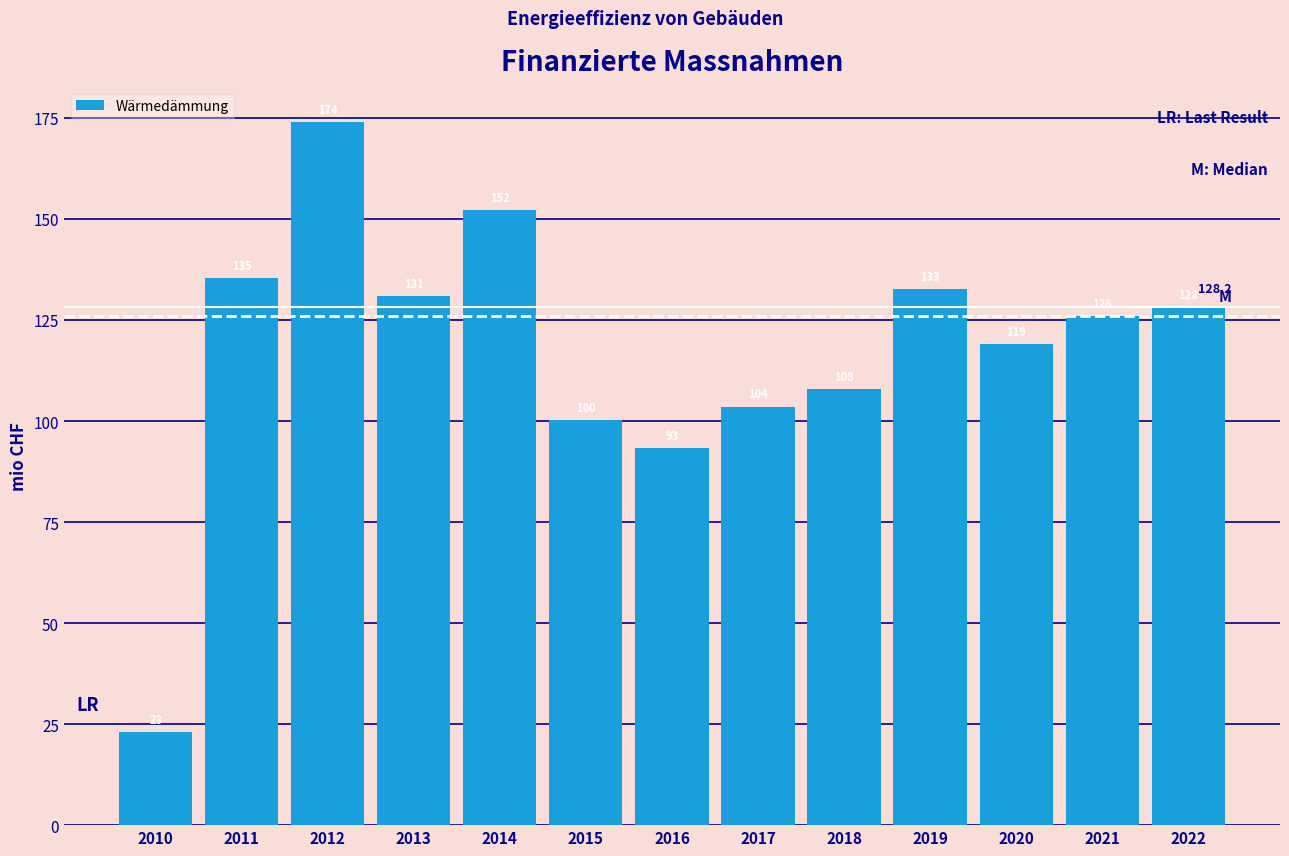

Reading right to left, transcribe all the data shown in this chart.

128.2	126.0	118.9	132.6	108.0	103.6	93.4	100.2	152.1	131.0	174.0	135.5	23.1